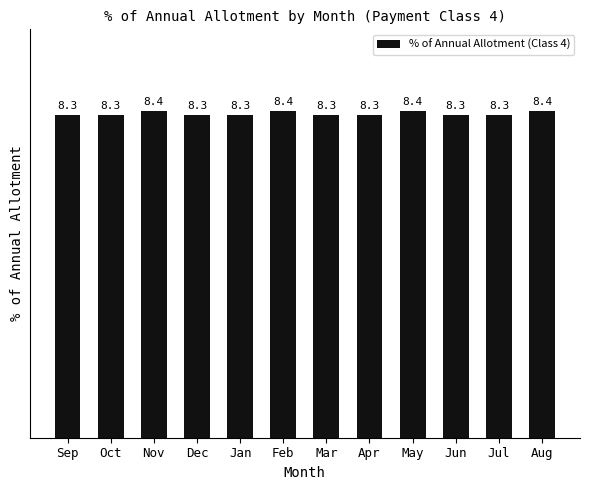

What is the value of the 11th bar from the left?

8.3